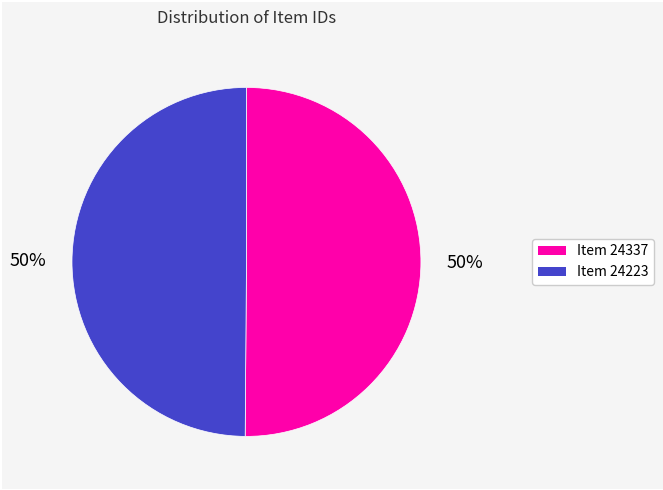

Is it true that Item 24337 is 50% of the pie?

True